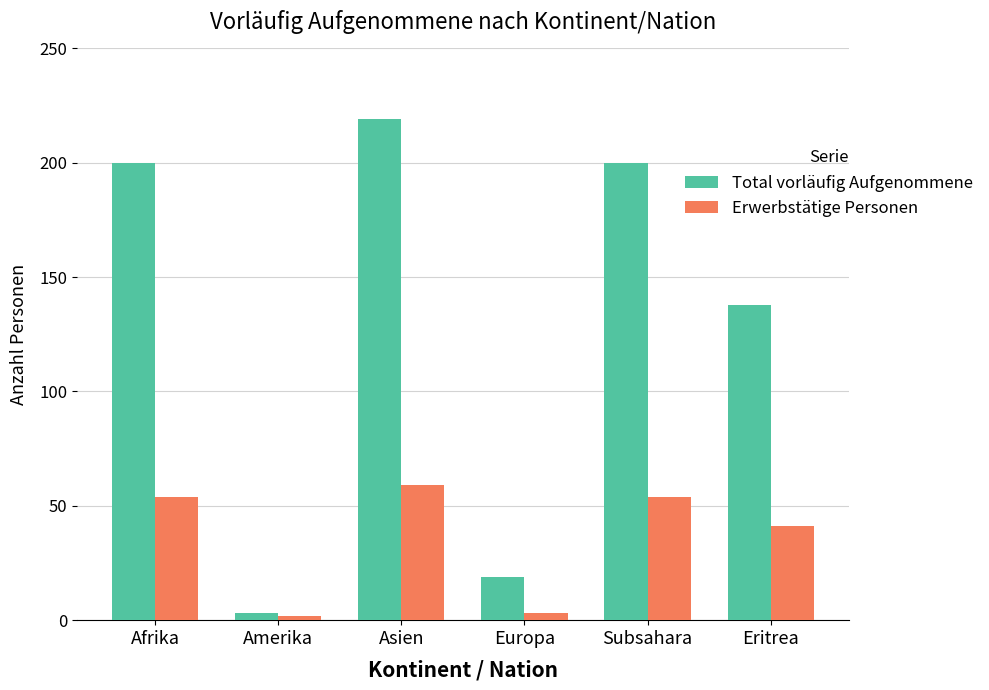

What is the average value of the Erwerbstätige Personen series?

36